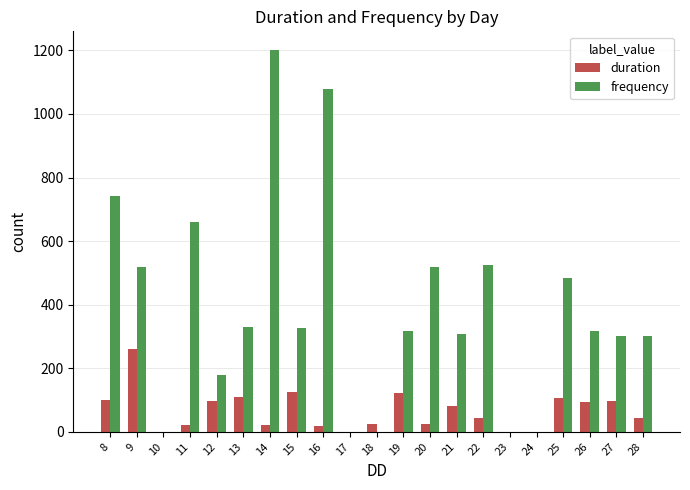

Which series changed the most between 14 and 27?

frequency